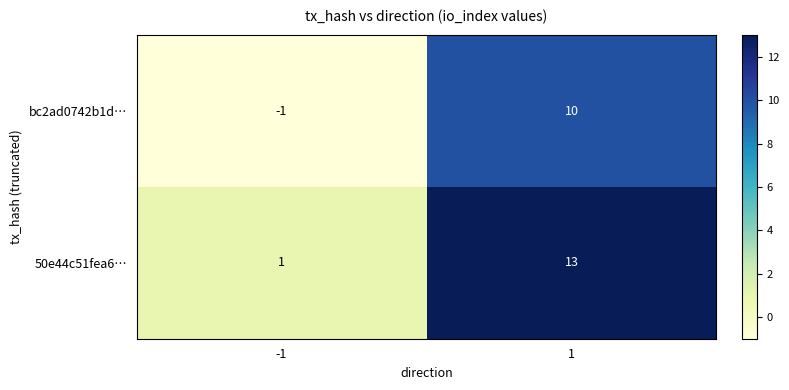

Reading left to right, transcribe all the data shown in this chart.

bc2ad0742b1d…: -1=-1	1=10
50e44c51fea6…: -1=1	1=13